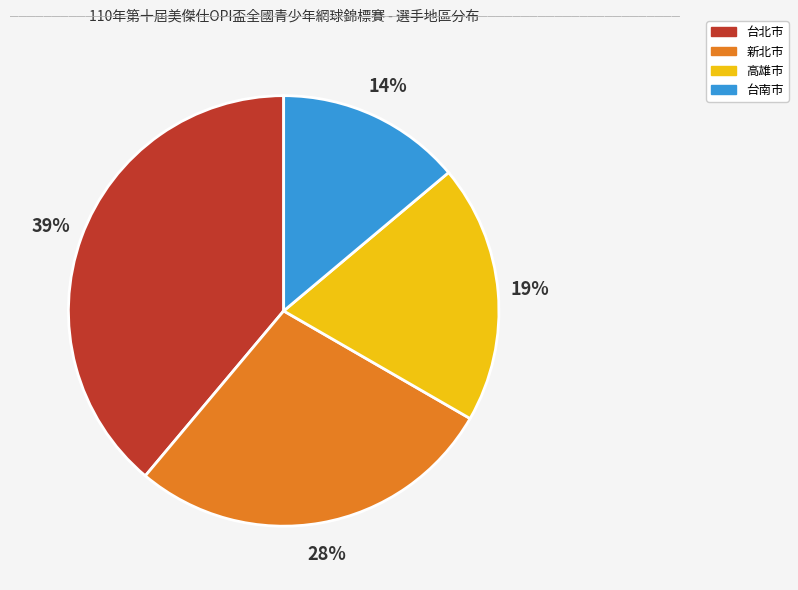

To the nearest percent, what is the average slice percentage?

25%